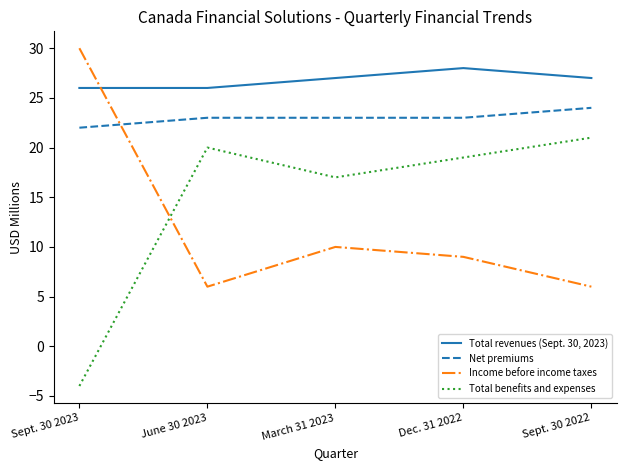

At June 30 2023, list the series in order from largest to smallest.

Total revenues (Sept. 30, 2023), Net premiums, Total benefits and expenses, Income before income taxes